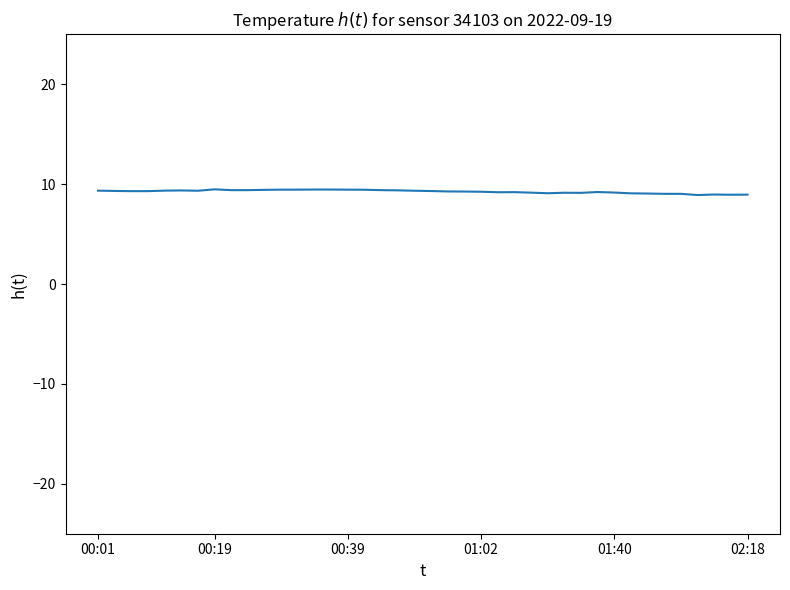

What is the maximum value shown in the chart?

9.5